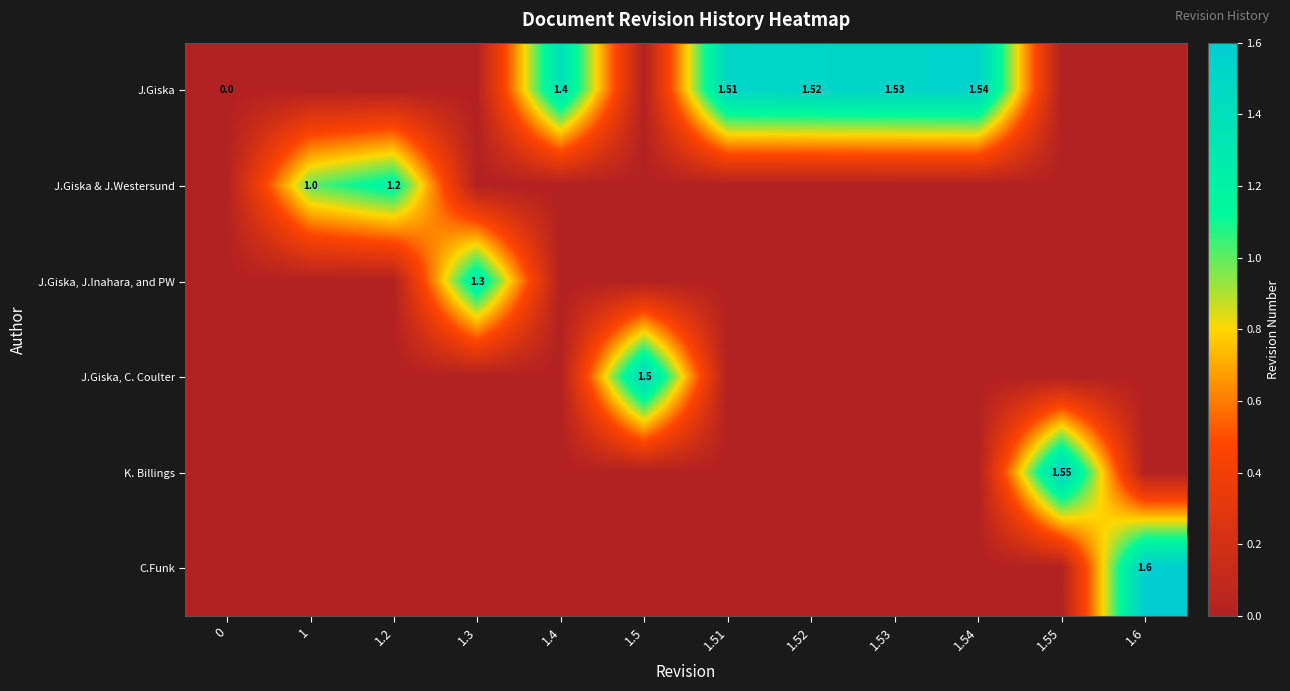

Count the number of data series in this chart.

6